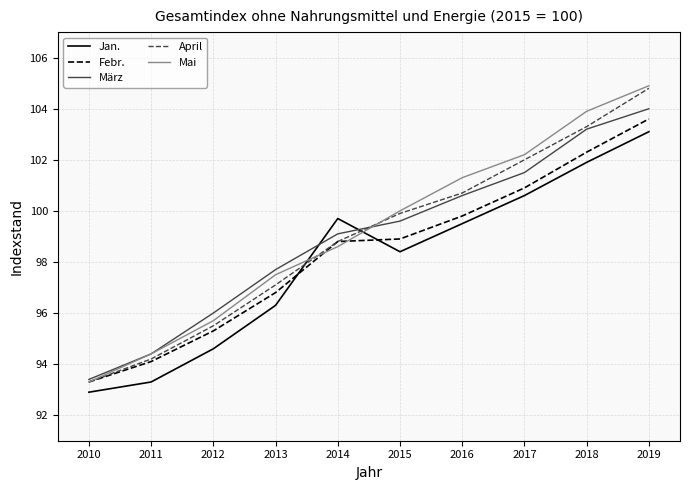

True or false: Jan. has a value of 96.3 at 2013.

True